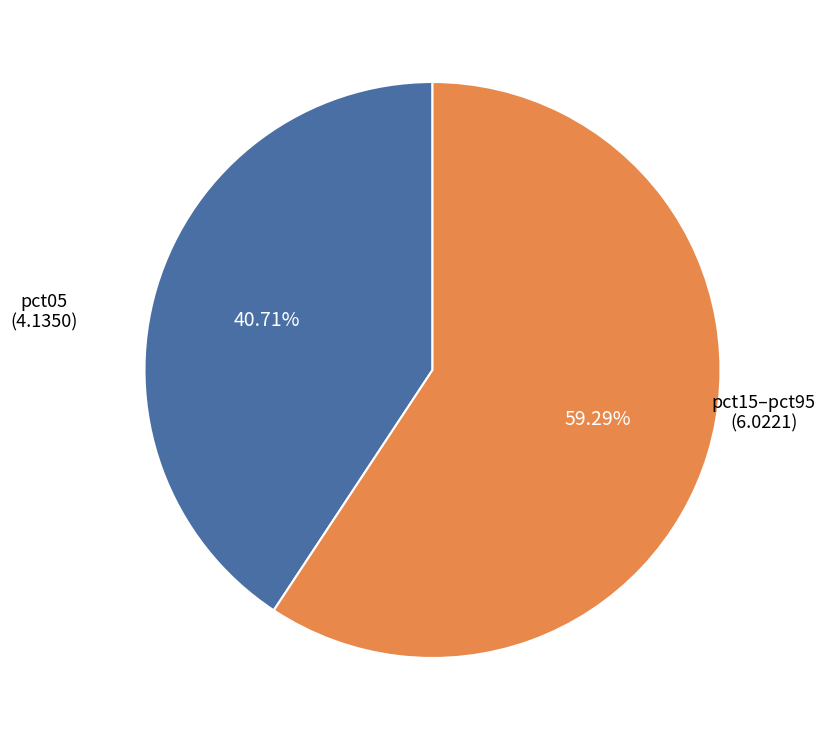

Is there a majority slice in this chart?

Yes